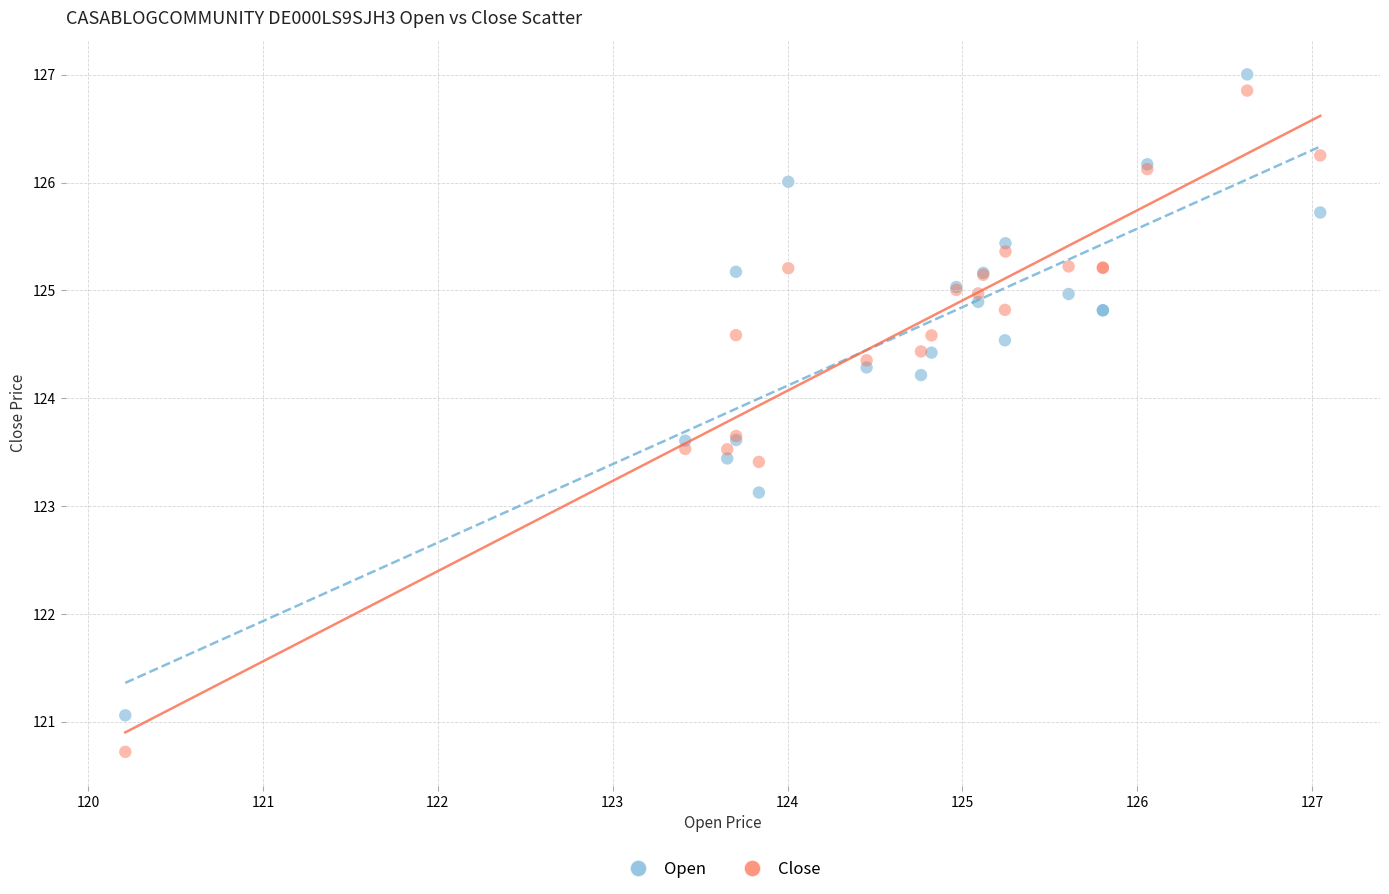

Which series has the largest Y range (max minus min)?

Close